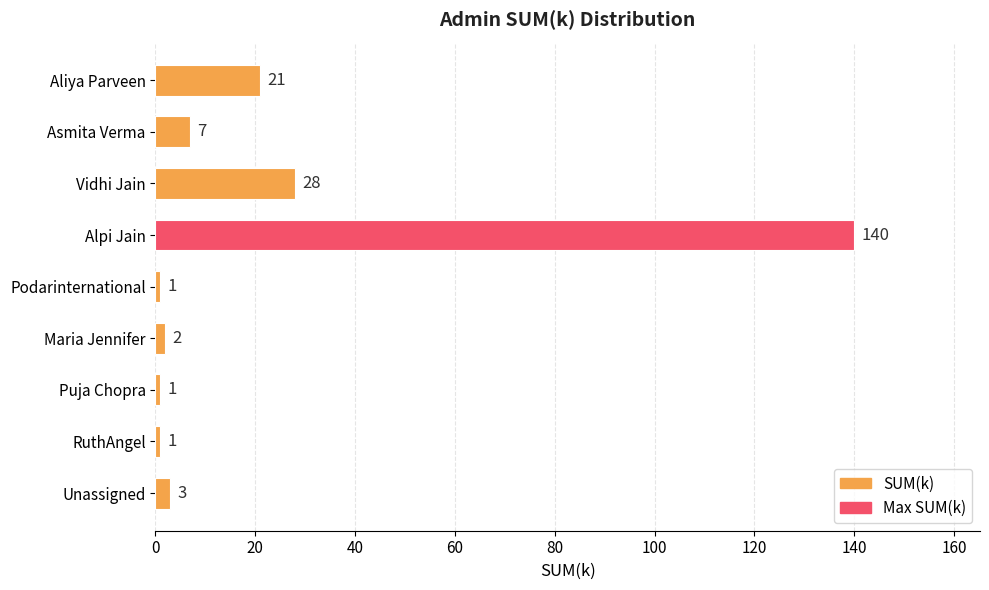

What is the sum of the values at Vidhi Jain and Unassigned?

31